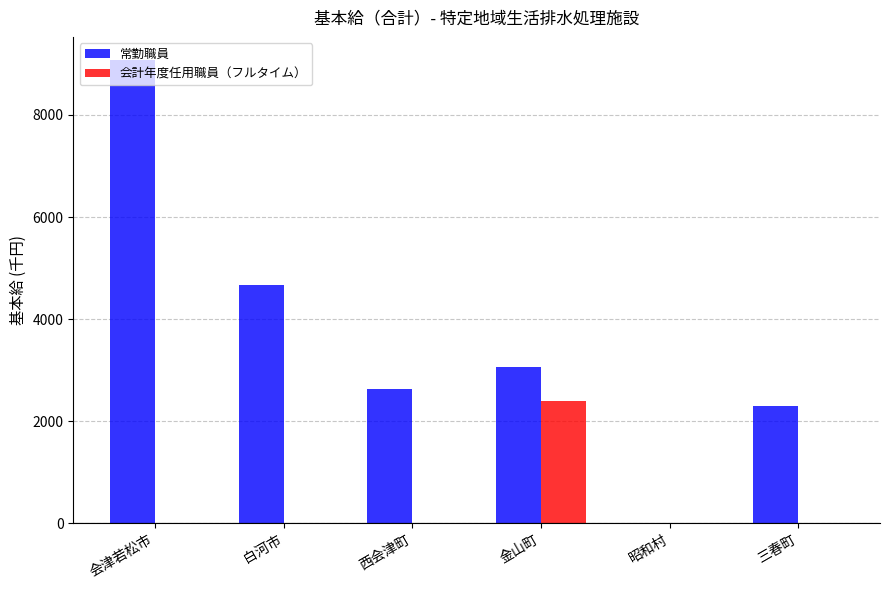

The value of 常勤職員 at 西会津町 is 3645. True or false?

False